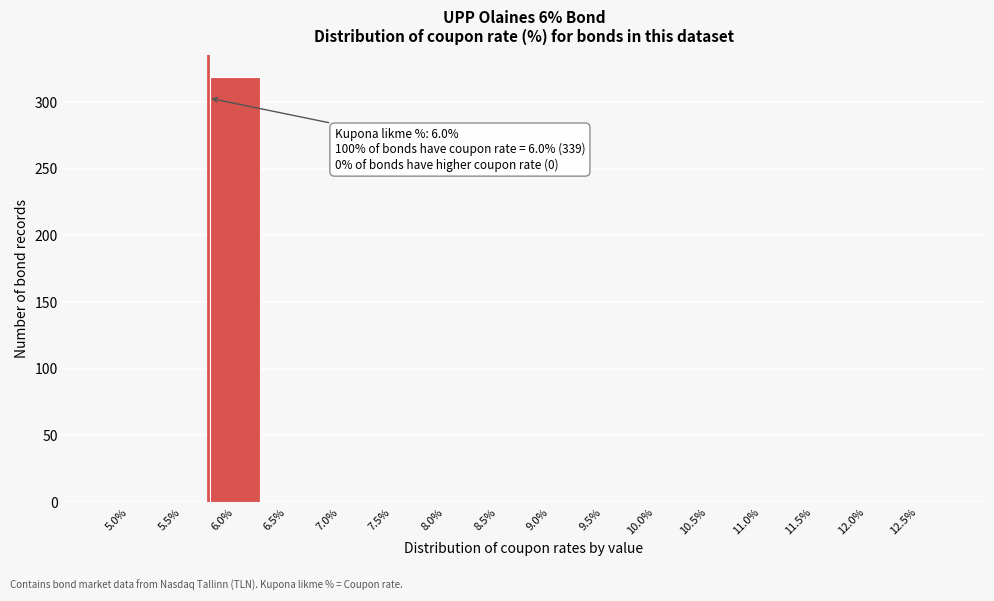

Reading right to left, extract all data points from this chart.

12.5%=0	12.0%=0	11.5%=0	11.0%=0	10.5%=0	10.0%=0	9.5%=0	9.0%=0	8.5%=0	8.0%=0	7.5%=0	7.0%=0	6.5%=0	6.0%=319	5.5%=0	5.0%=0